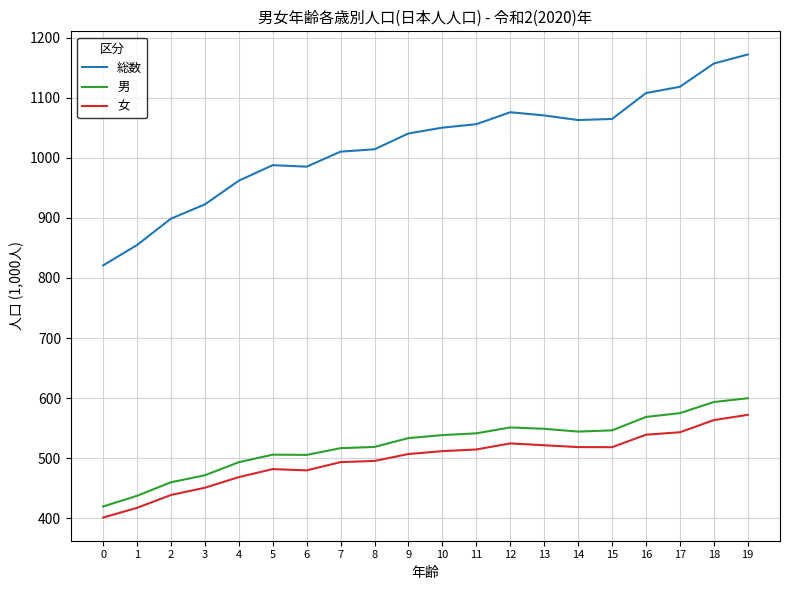

The value of 男 at 17 is 575.0. True or false?

True